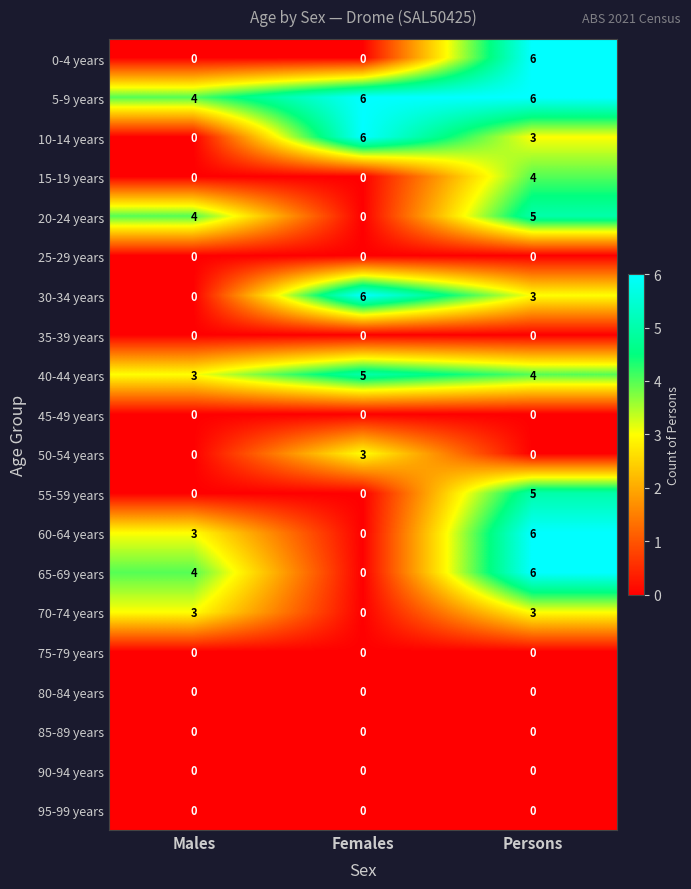

What is the difference between the highest and lowest values at Persons?

6